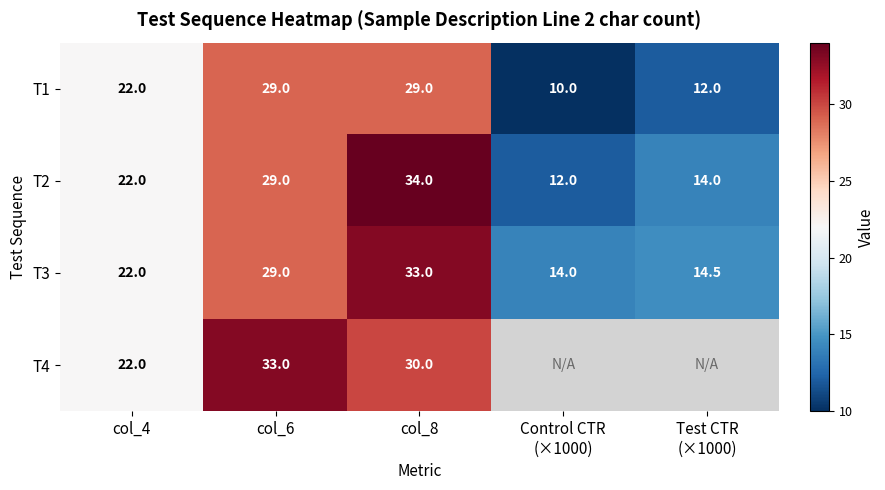

What is the average value of the T2 series?

22.2